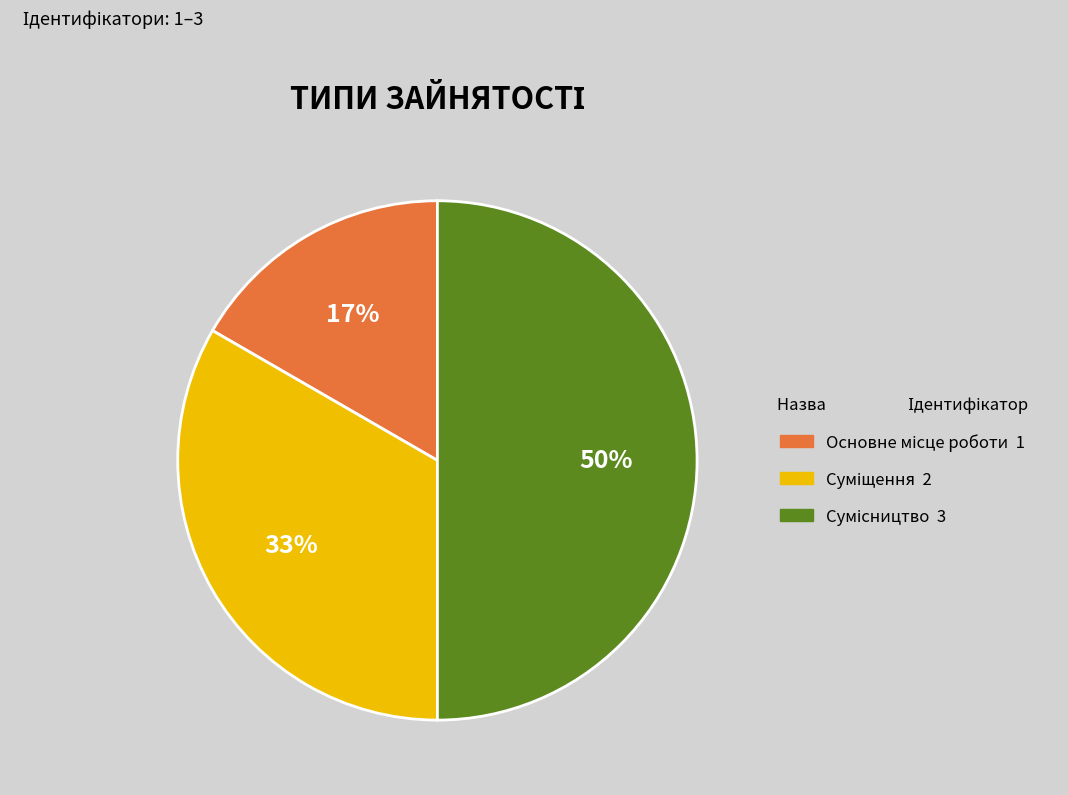

To the nearest percent, what is the difference between the largest and smallest slice percentages?

33%